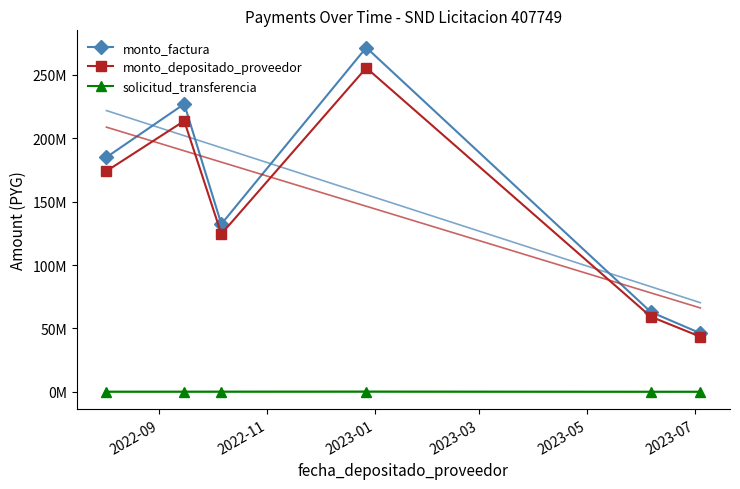

What is the sum of all monto_depositado_proveedor values?

870467046